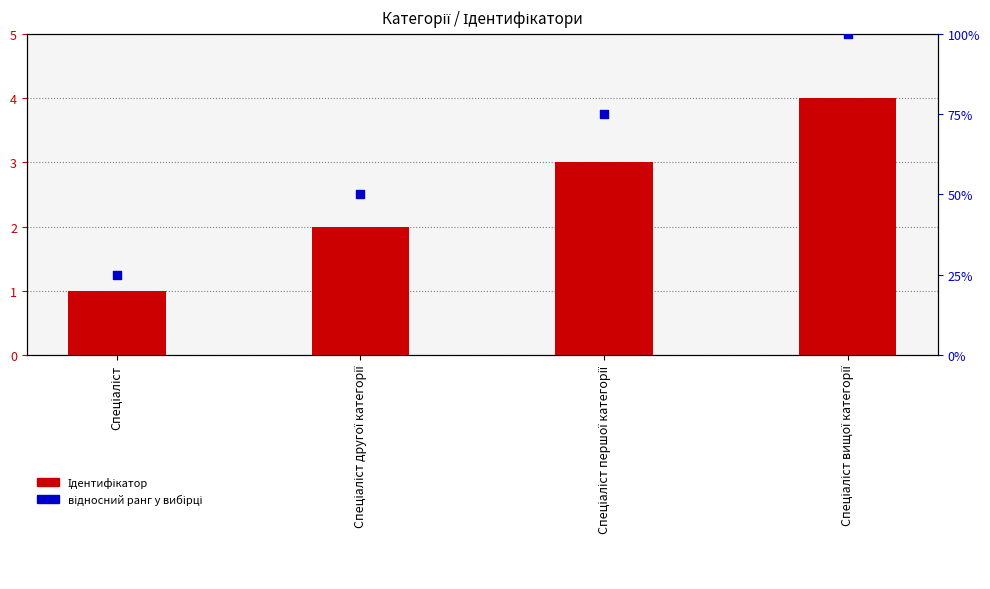

At how many categories does at least one series exceed 41?

3